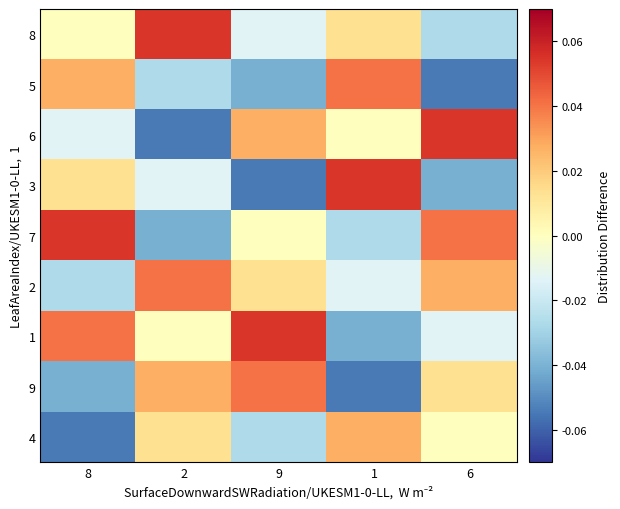

Reading left to right, list all the values displayed in this chart.

4: 8=-0.1	2=0.0	9=-0.0	1=0.0	6=0.0
9: 8=-0.0	2=0.0	9=0.0	1=-0.1	6=0.0
1: 8=0.0	2=0.0	9=0.1	1=-0.0	6=-0.0
2: 8=-0.0	2=0.0	9=0.0	1=-0.0	6=0.0
7: 8=0.1	2=-0.0	9=0.0	1=-0.0	6=0.0
3: 8=0.0	2=-0.0	9=-0.1	1=0.1	6=-0.0
6: 8=-0.0	2=-0.1	9=0.0	1=0.0	6=0.1
5: 8=0.0	2=-0.0	9=-0.0	1=0.0	6=-0.1
8: 8=0.0	2=0.1	9=-0.0	1=0.0	6=-0.0